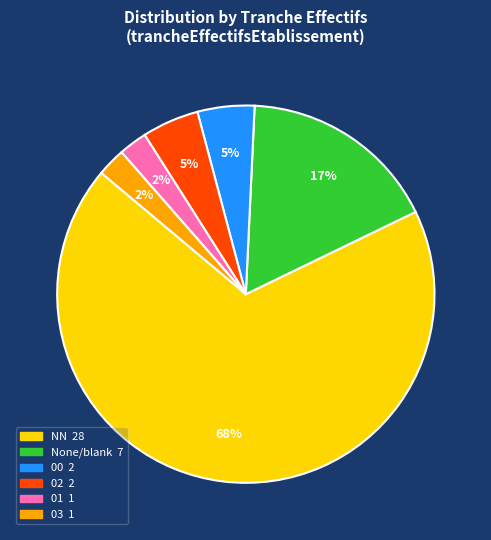

Is there a majority slice in this chart?

Yes